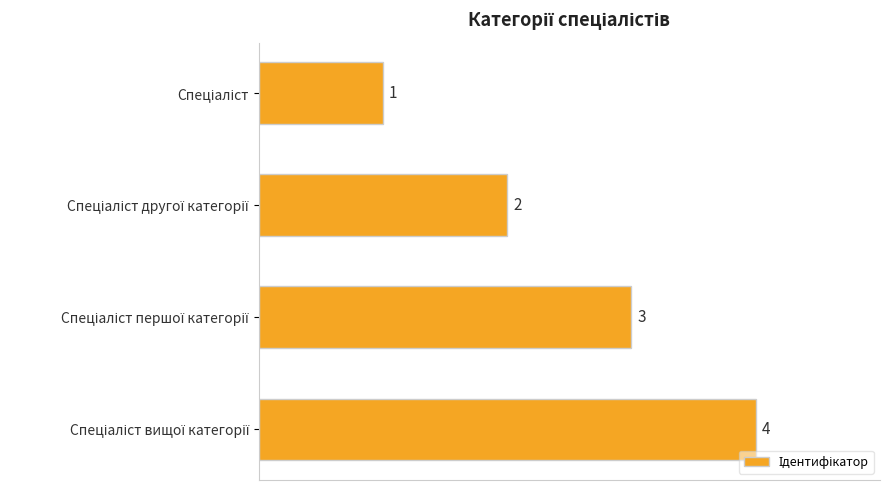

What is the difference between the maximum and minimum values?

3